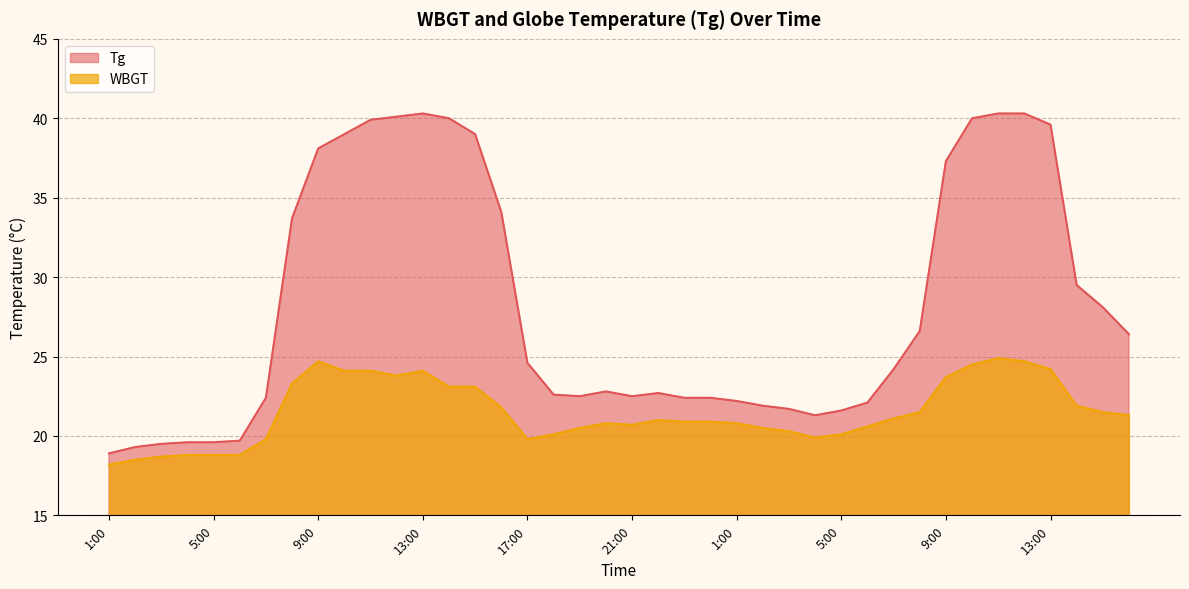

Is it true that Tg equals 6.6 at 18:00?

False